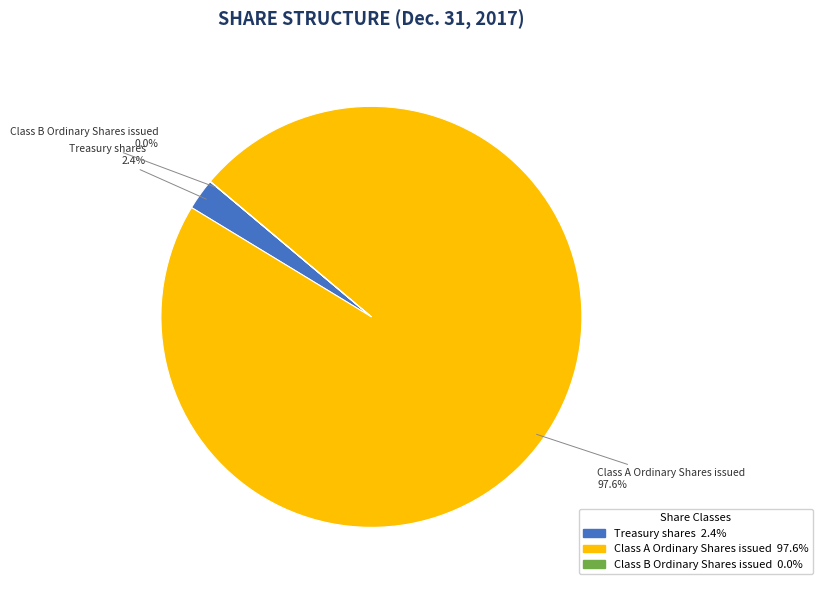

Which category has the biggest portion of the pie?

Class A Ordinary Shares issued